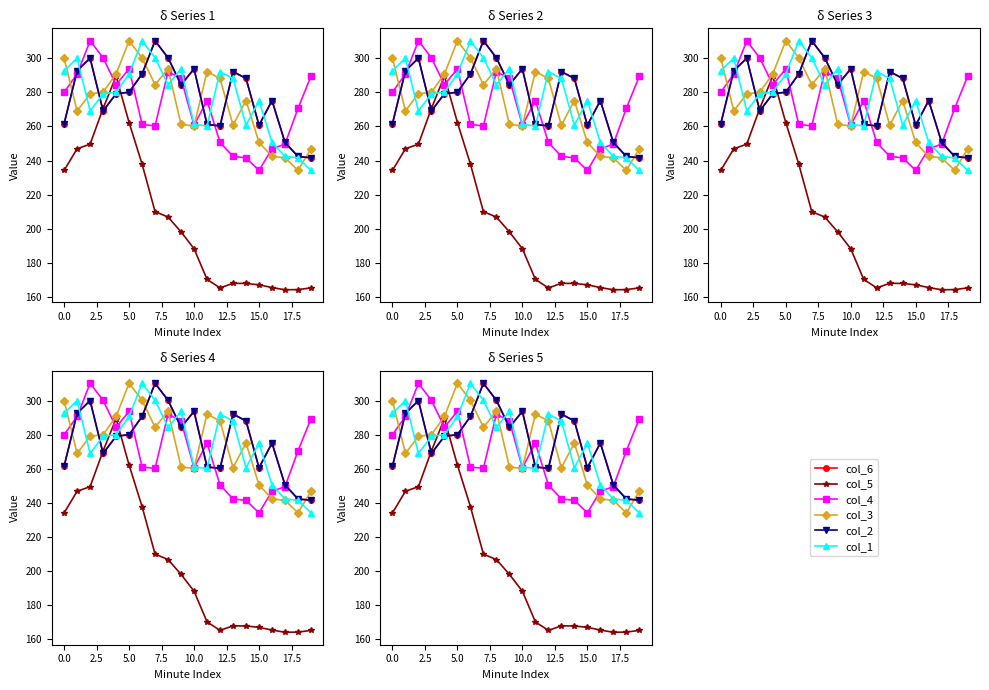

Which series has the widest spread of values?

col_5